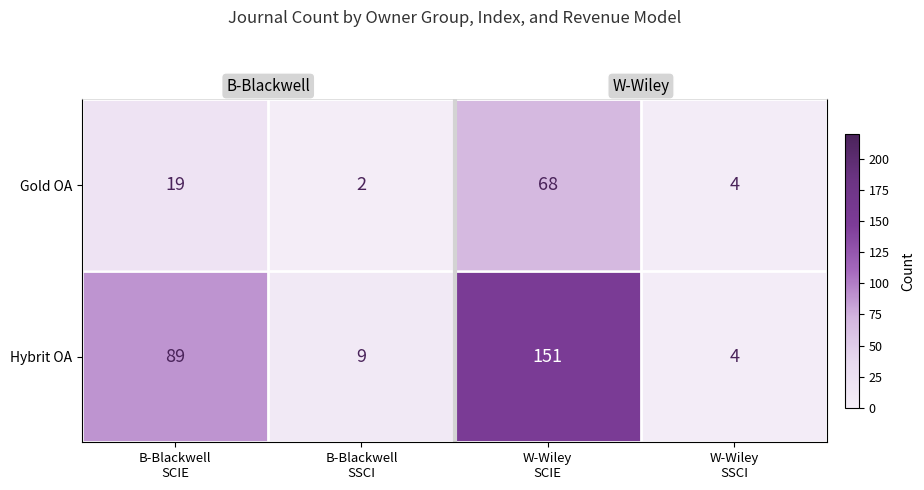

What is the minimum value shown in the chart?

2